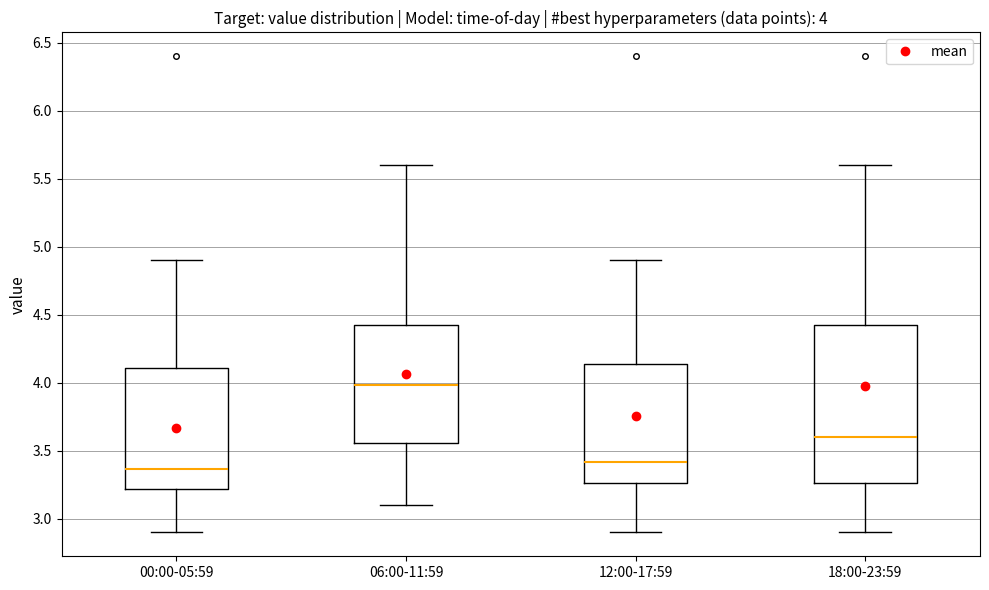

Which box has the highest median line?

06:00-11:59